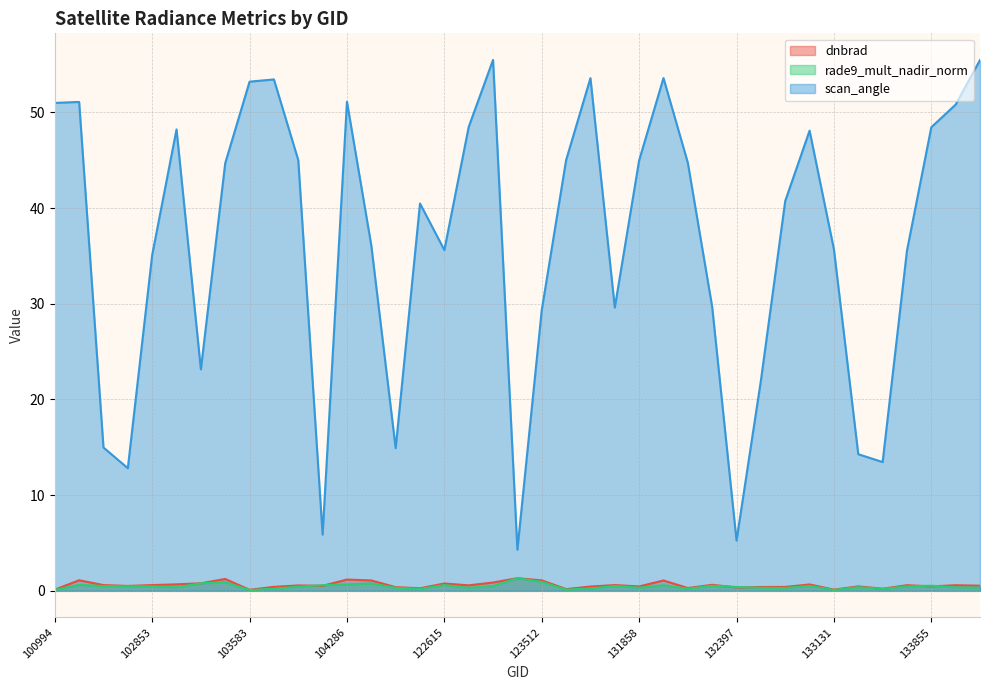

How many interior local valleys does the scan_angle series have?

9